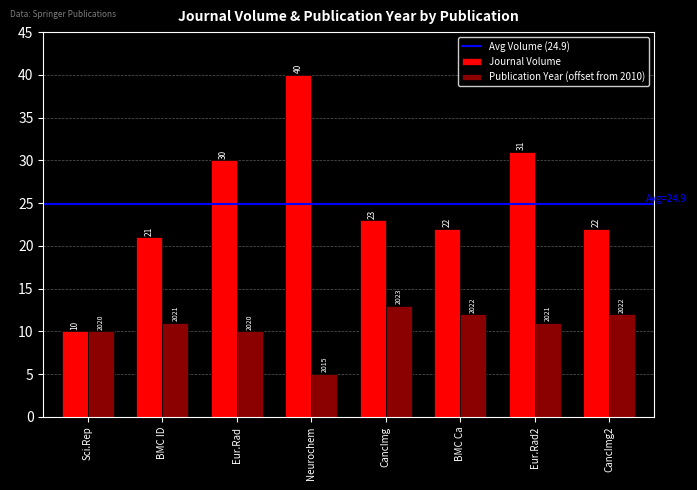

Rank the series by their maximum value, from lowest to highest.

Publication Year (offset from 2010), Journal Volume